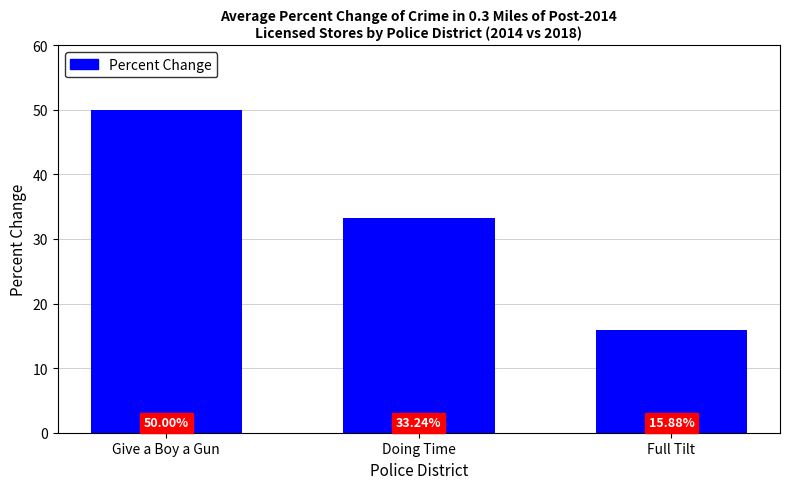

What is the label of the 3rd bar from the left?

Full Tilt